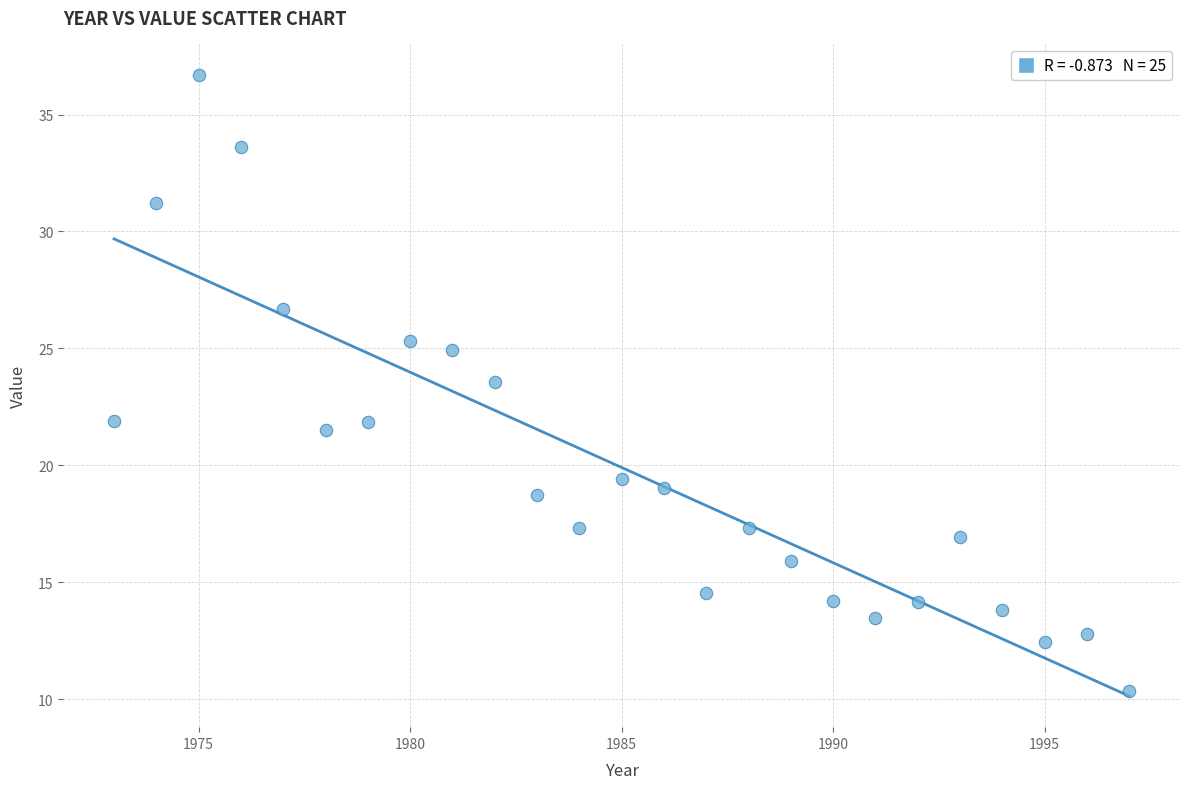

What is the range of X values (max minus min)?

24.0